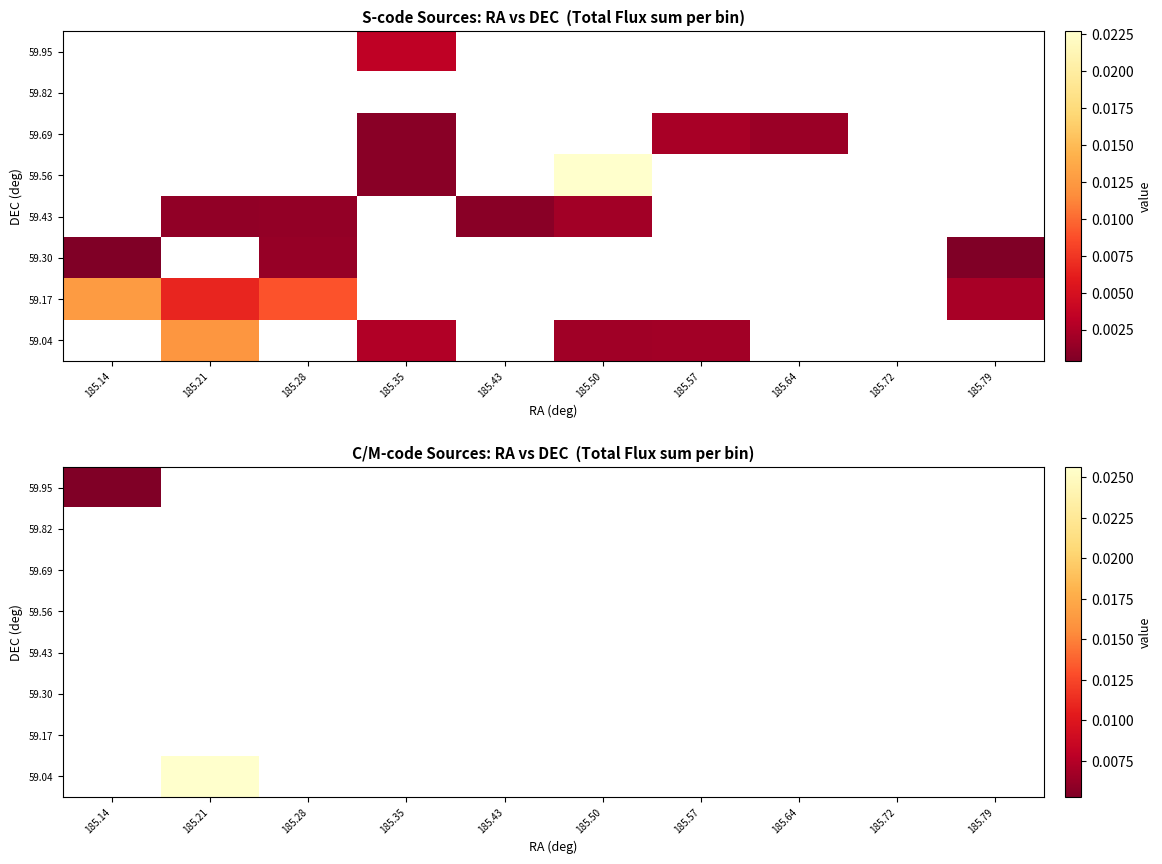

At which category does the chart reach its peak across all series?

185.21